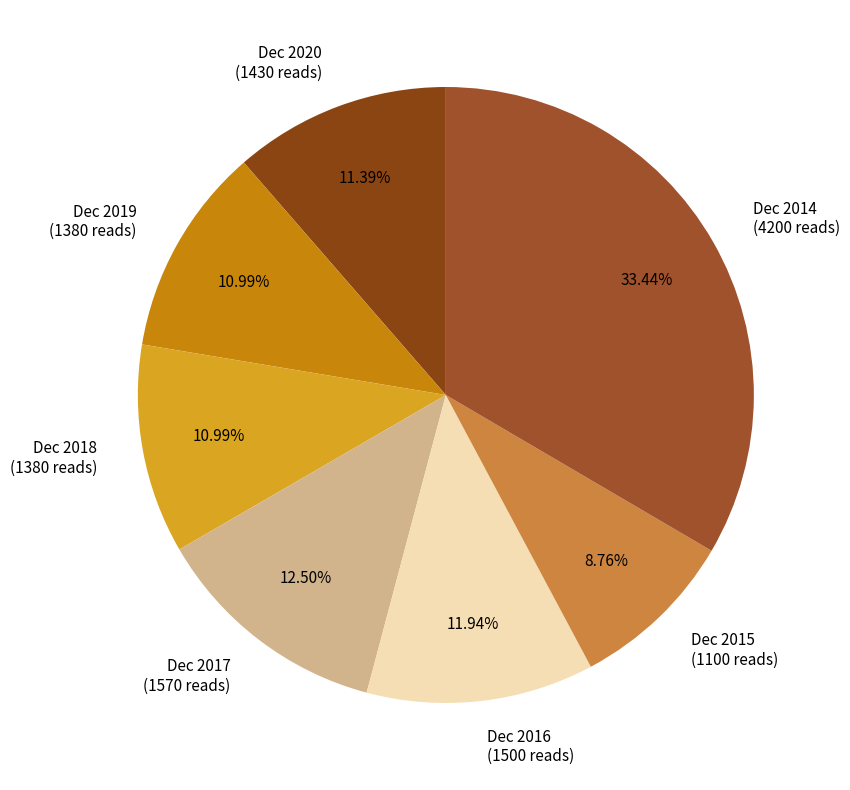

The Dec 2020 slice represents 11% of the pie. True or false?

True